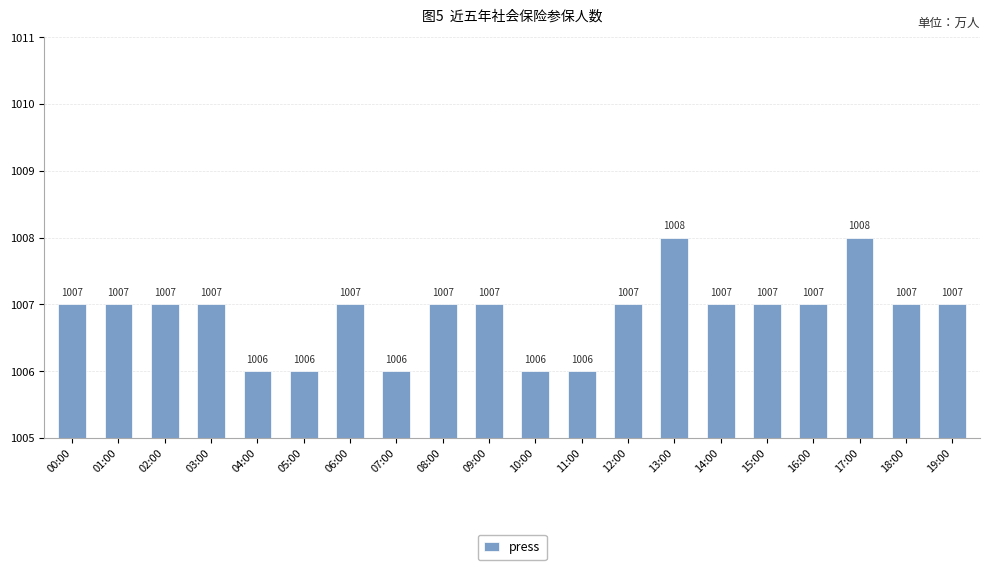

Which has a higher value, 05:00 or 17:00?

17:00